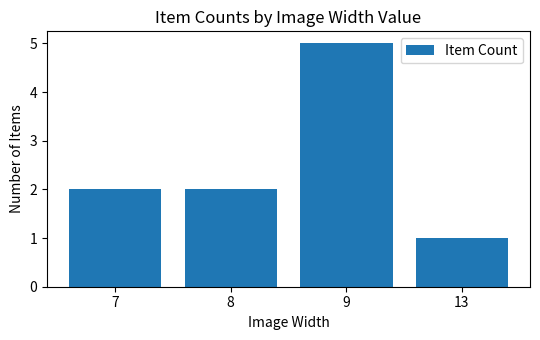

Does the chart contain any negative values?

No